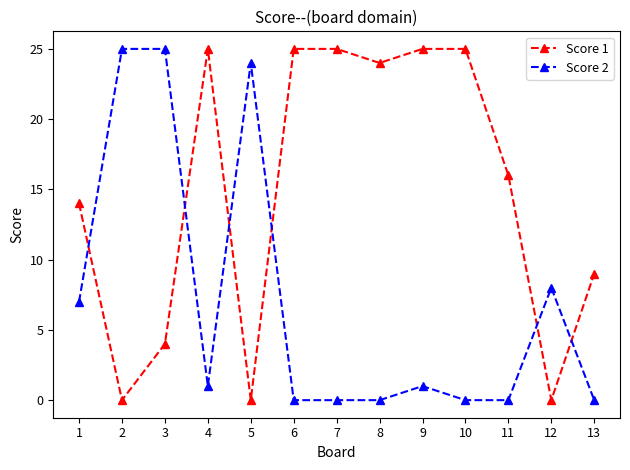

Reading left to right, transcribe all the data shown in this chart.

Score 1: 1=14	2=0	3=4	4=25	5=0	6=25	7=25	8=24	9=25	10=25	11=16	12=0	13=9
Score 2: 1=7	2=25	3=25	4=1	5=24	6=0	7=0	8=0	9=1	10=0	11=0	12=8	13=0